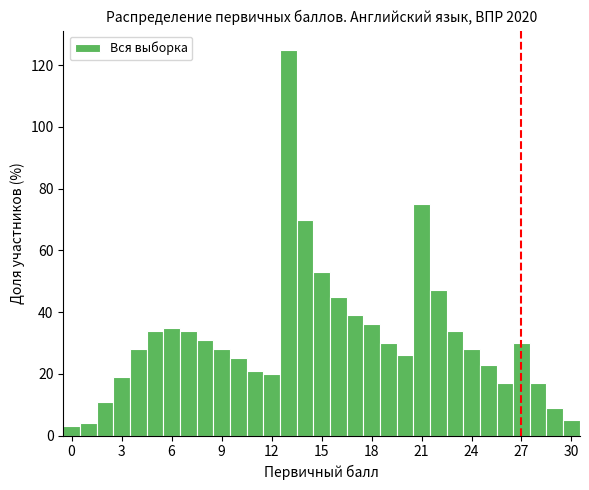

Read against the x-axis, roughly where is the centre of the tallest bar?

13.0